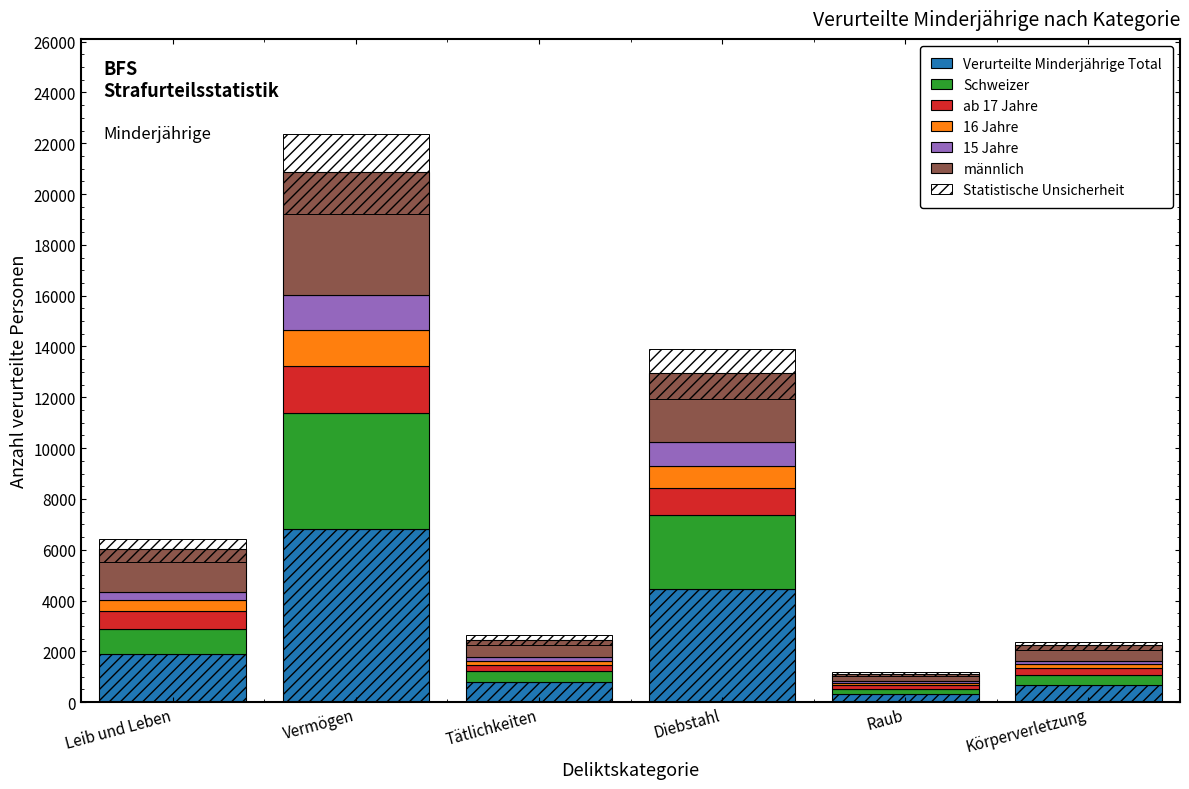

What is the difference between the highest and lowest values at Tätlichkeiten?

649